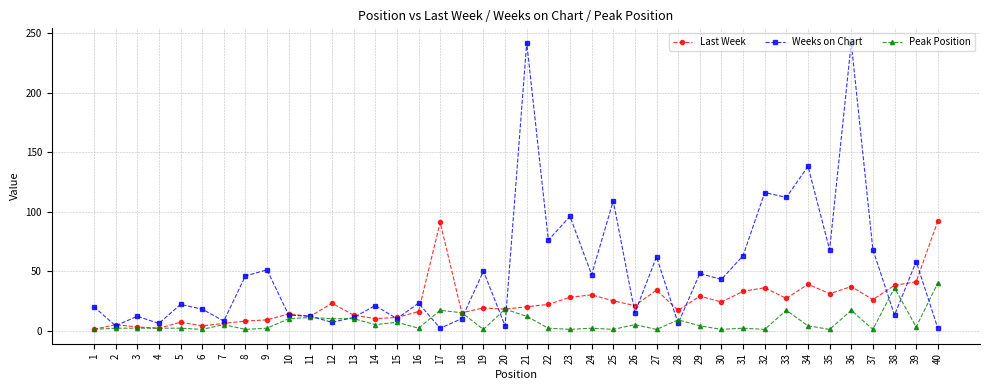

Rank the series by their average value, from lowest to highest.

Peak Position, Last Week, Weeks on Chart